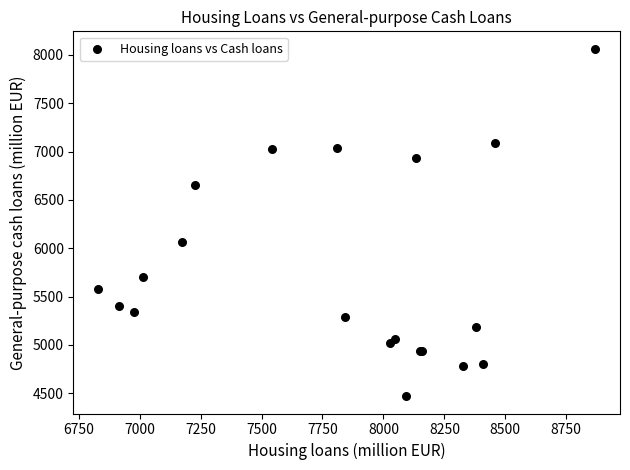

What Y value in the scatter plot is closest to 6267?

6065.9